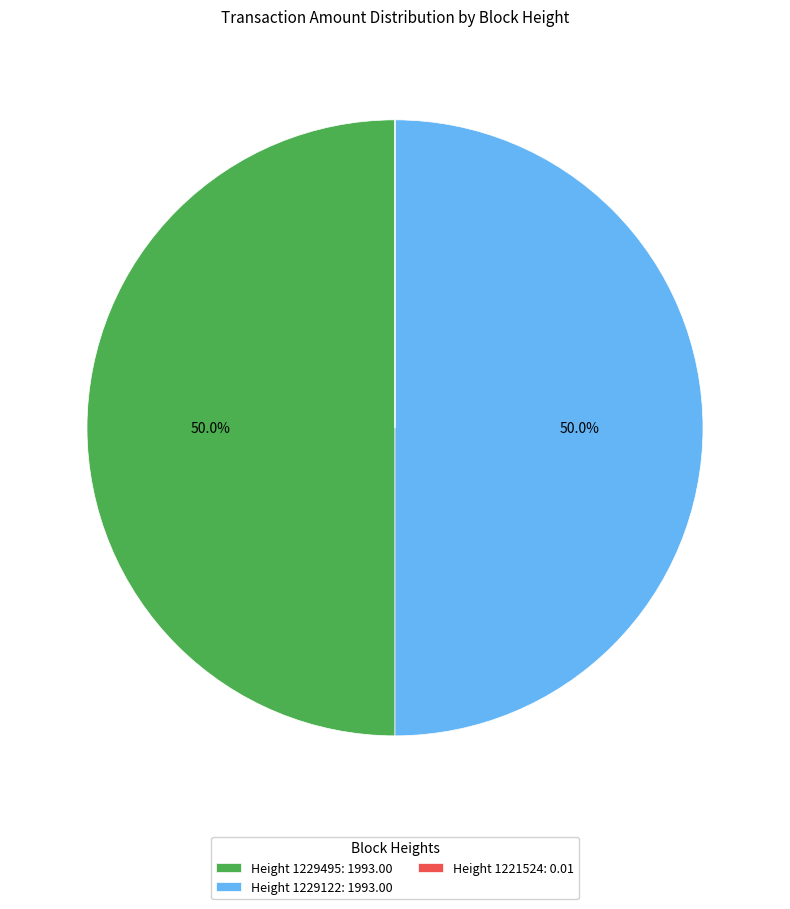

What percentage is NOT represented by Height 1229122: 1993.00?

50.0%